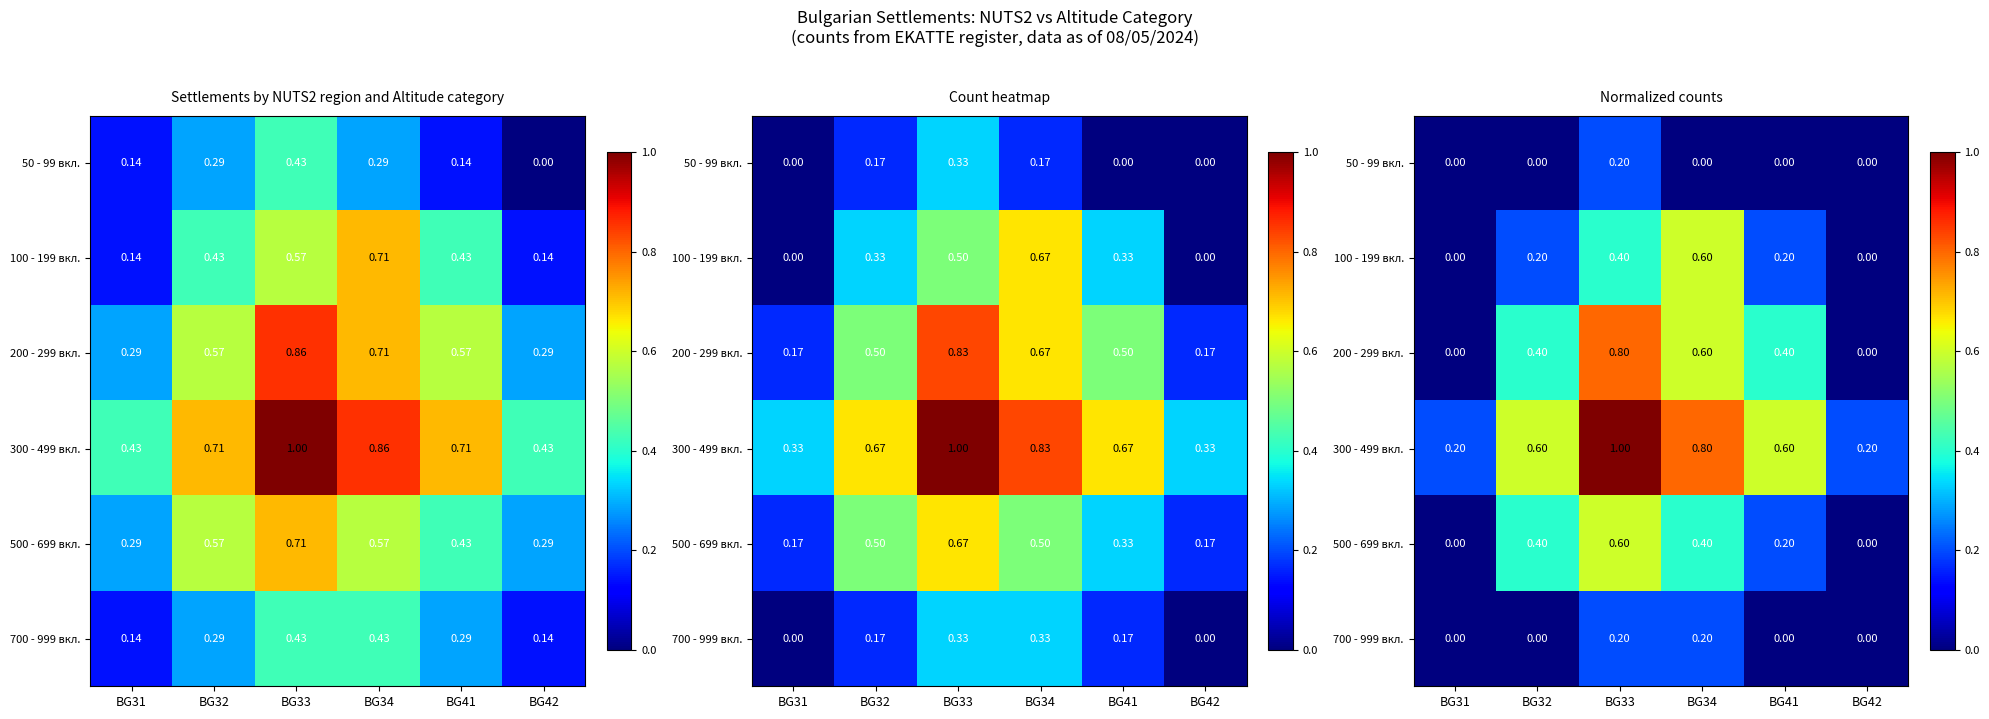

At how many categories does at least one series exceed 0?

6